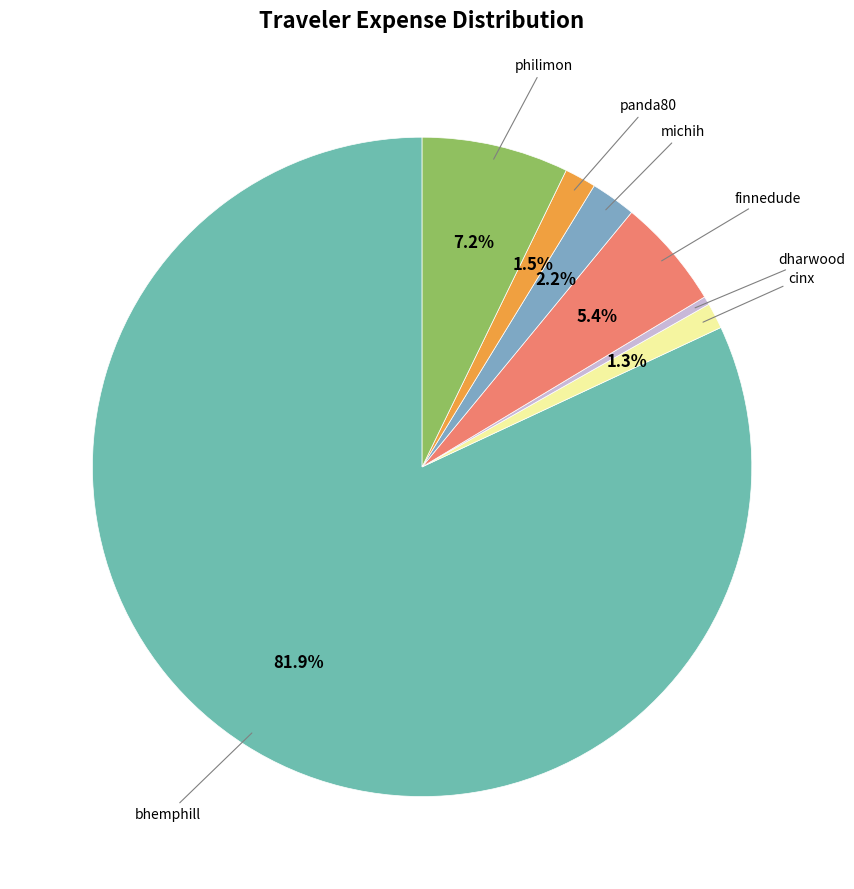

To the nearest percent, what is the average slice percentage?

14%